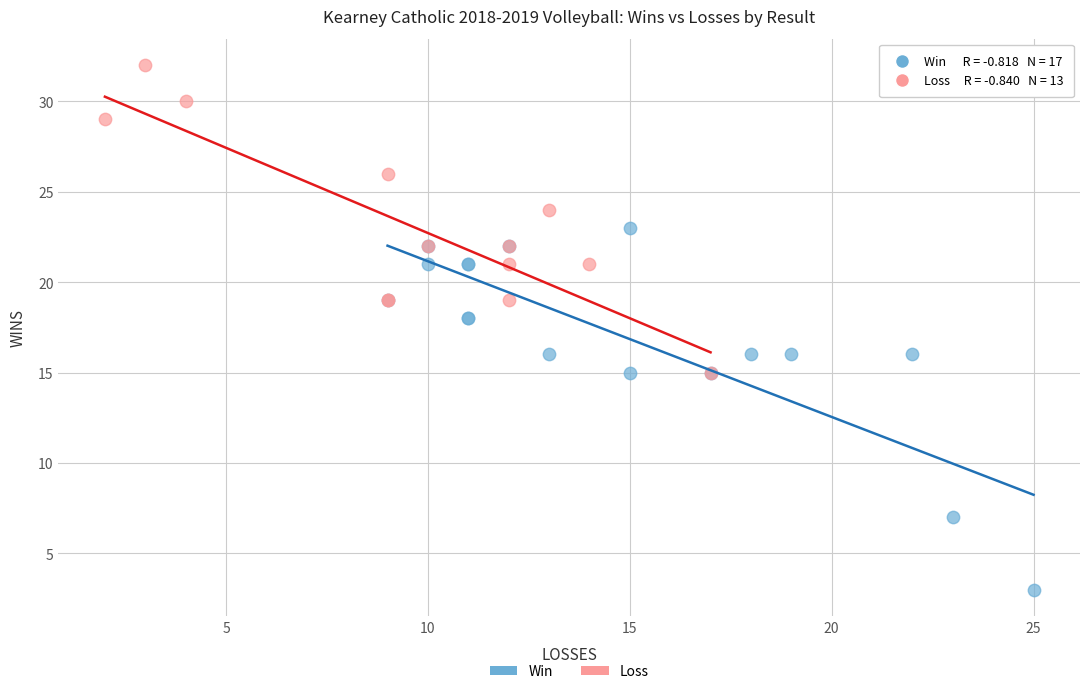

Which series contains the highest Y value?

Loss